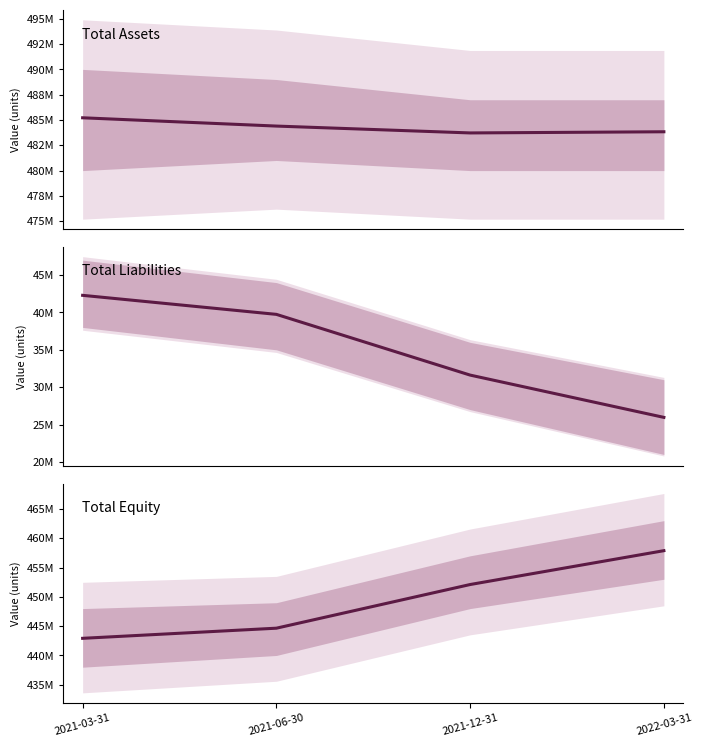

What is the sum of all Total Equity values?

1797555605